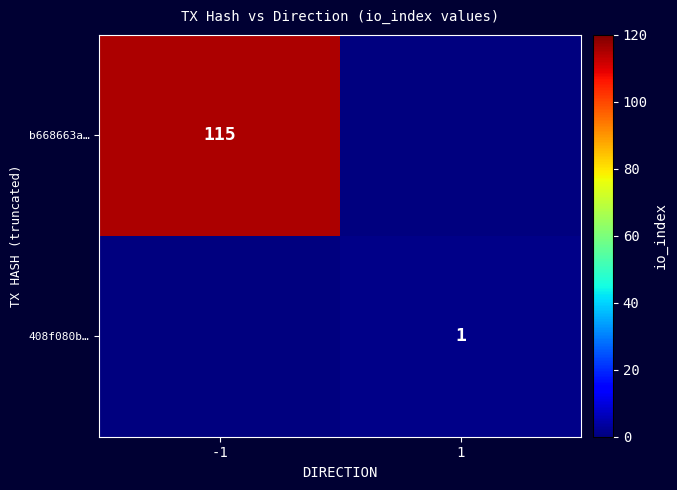

The b668663a… series shows 115 at -1. True or false?

True